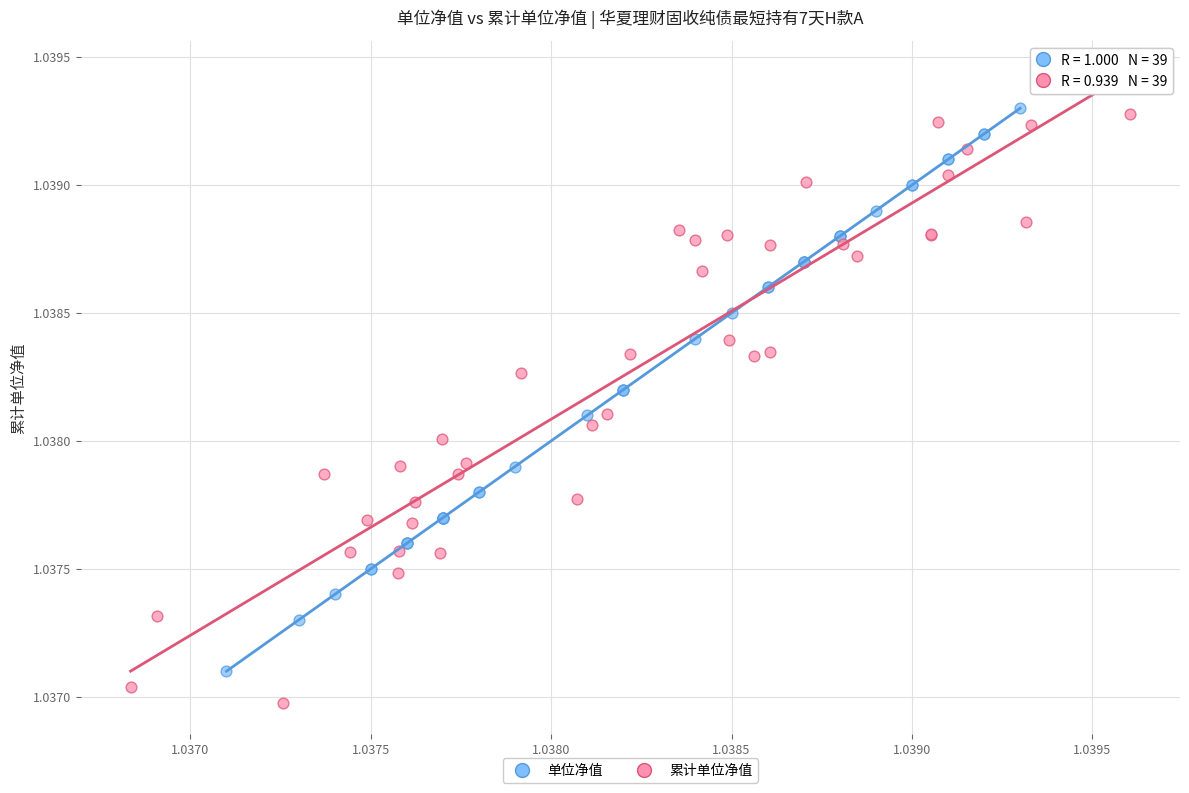

Which series has the widest spread of Y values?

累计单位净值